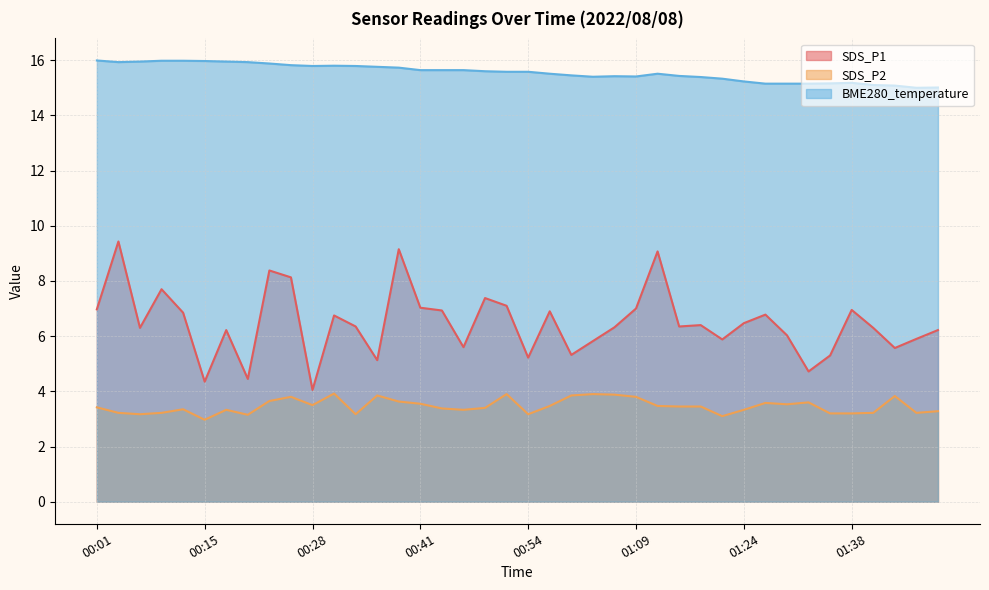

Reading left to right, extract all data points from this chart.

SDS_P1: 7.0	9.4	6.3	7.7	6.8	4.3	6.2	4.5	8.4	8.1	4.0	6.8	6.3	5.1	9.2	7.0	6.9	5.6	7.4	7.1	5.2	6.9	5.3	5.8	6.3	7.0	9.1	6.3	6.4	5.9	6.5	6.8	6.0	4.7	5.3	7.0	6.3	5.6	5.9	6.2
SDS_P2: 3.4	3.2	3.2	3.2	3.4	3.0	3.3	3.1	3.6	3.8	3.5	3.9	3.2	3.9	3.6	3.5	3.4	3.3	3.4	3.9	3.2	3.5	3.9	3.9	3.9	3.8	3.5	3.5	3.5	3.1	3.3	3.6	3.5	3.6	3.2	3.2	3.2	3.8	3.2	3.3
BME280_temperature: 16.0	15.9	15.9	16.0	16.0	16.0	15.9	15.9	15.9	15.8	15.8	15.8	15.8	15.8	15.7	15.6	15.6	15.6	15.6	15.6	15.6	15.5	15.4	15.4	15.4	15.4	15.5	15.4	15.4	15.3	15.2	15.2	15.2	15.2	15.2	15.2	15.1	15.1	15.0	15.0